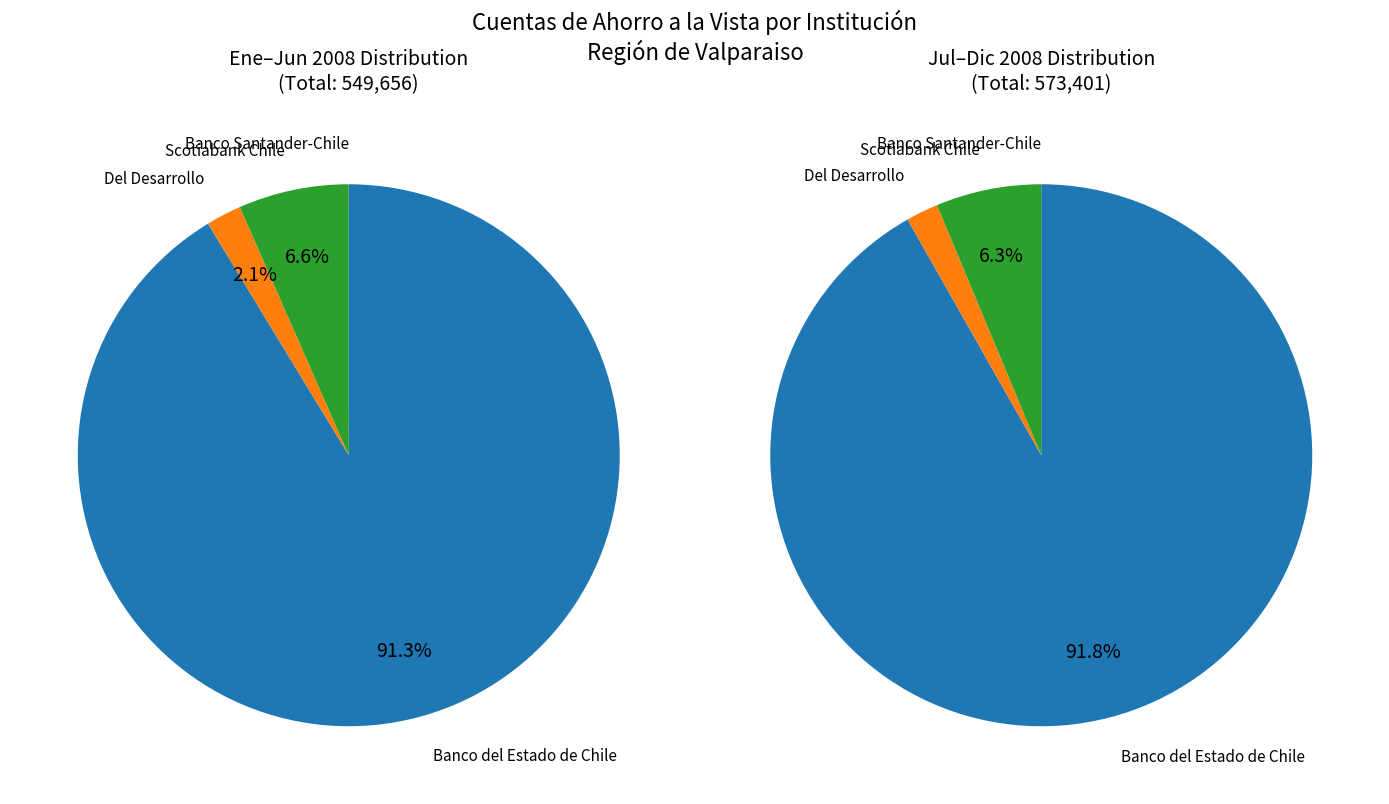

Between 4 and 10, which series saw the biggest shift?

Banco del Estado de Chile